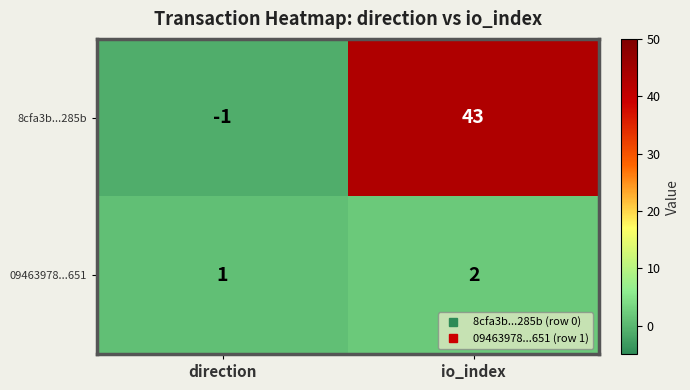

At which label does 8cfa3b...285b reach its minimum?

direction